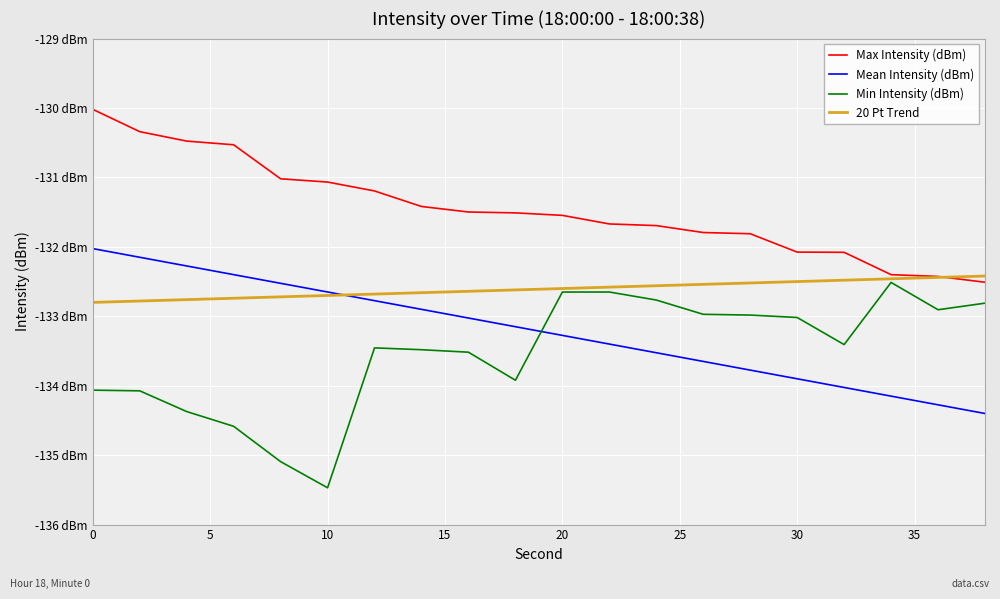

Which series ends up on top after the final intersection of Mean Intensity (dBm) and Min Intensity (dBm)?

Min Intensity (dBm)